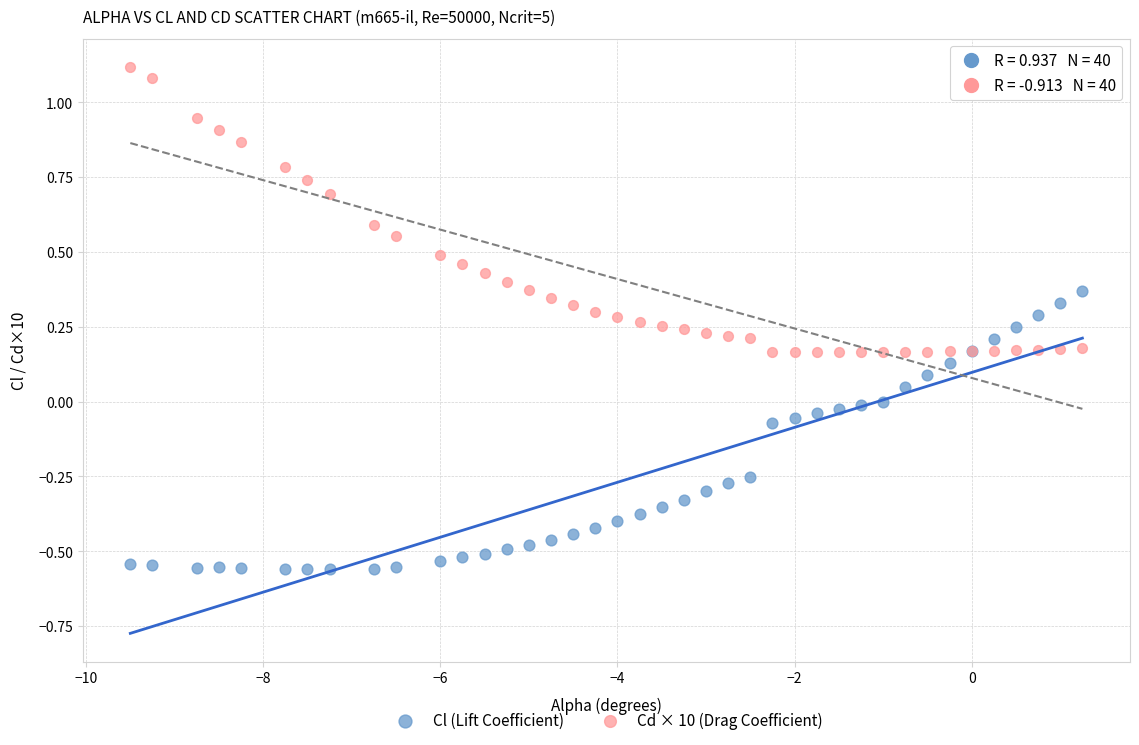

Which series reaches the minimum Y coordinate?

Cl (Lift Coefficient)